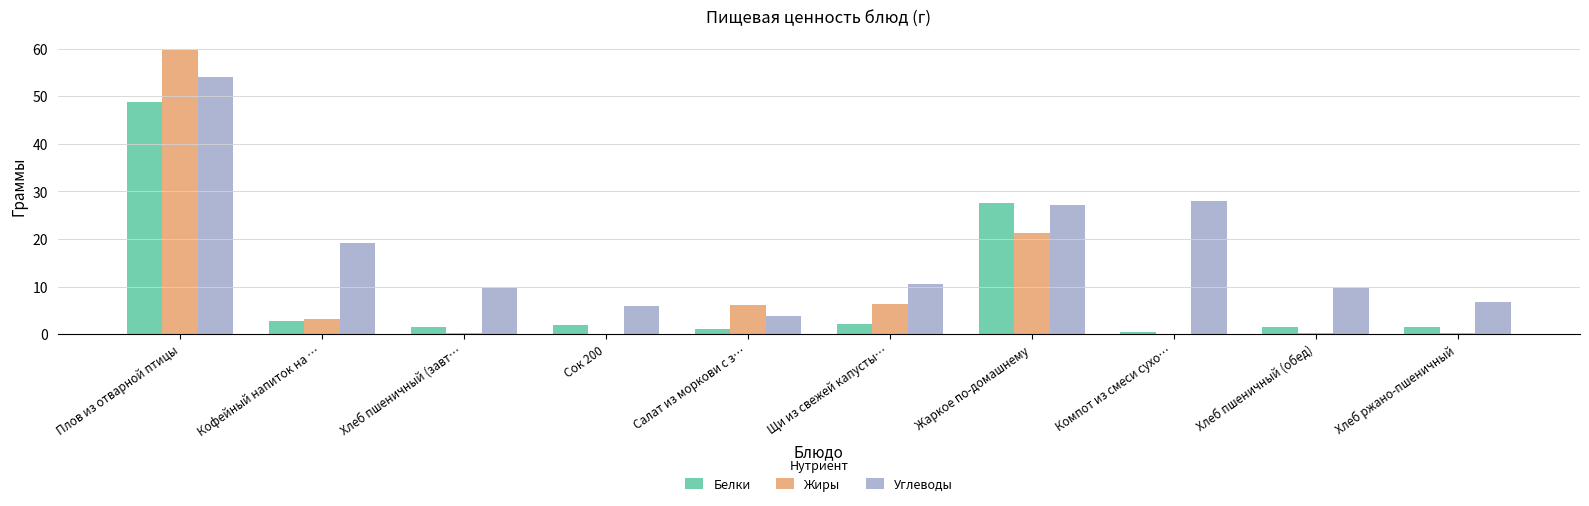

What is the greatest value displayed?

59.6